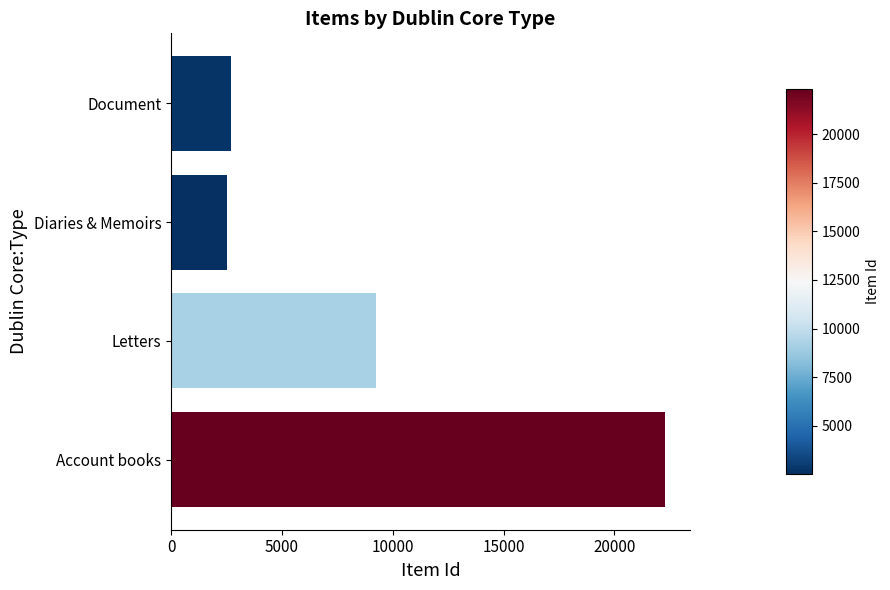

What is the greatest value displayed?

22306